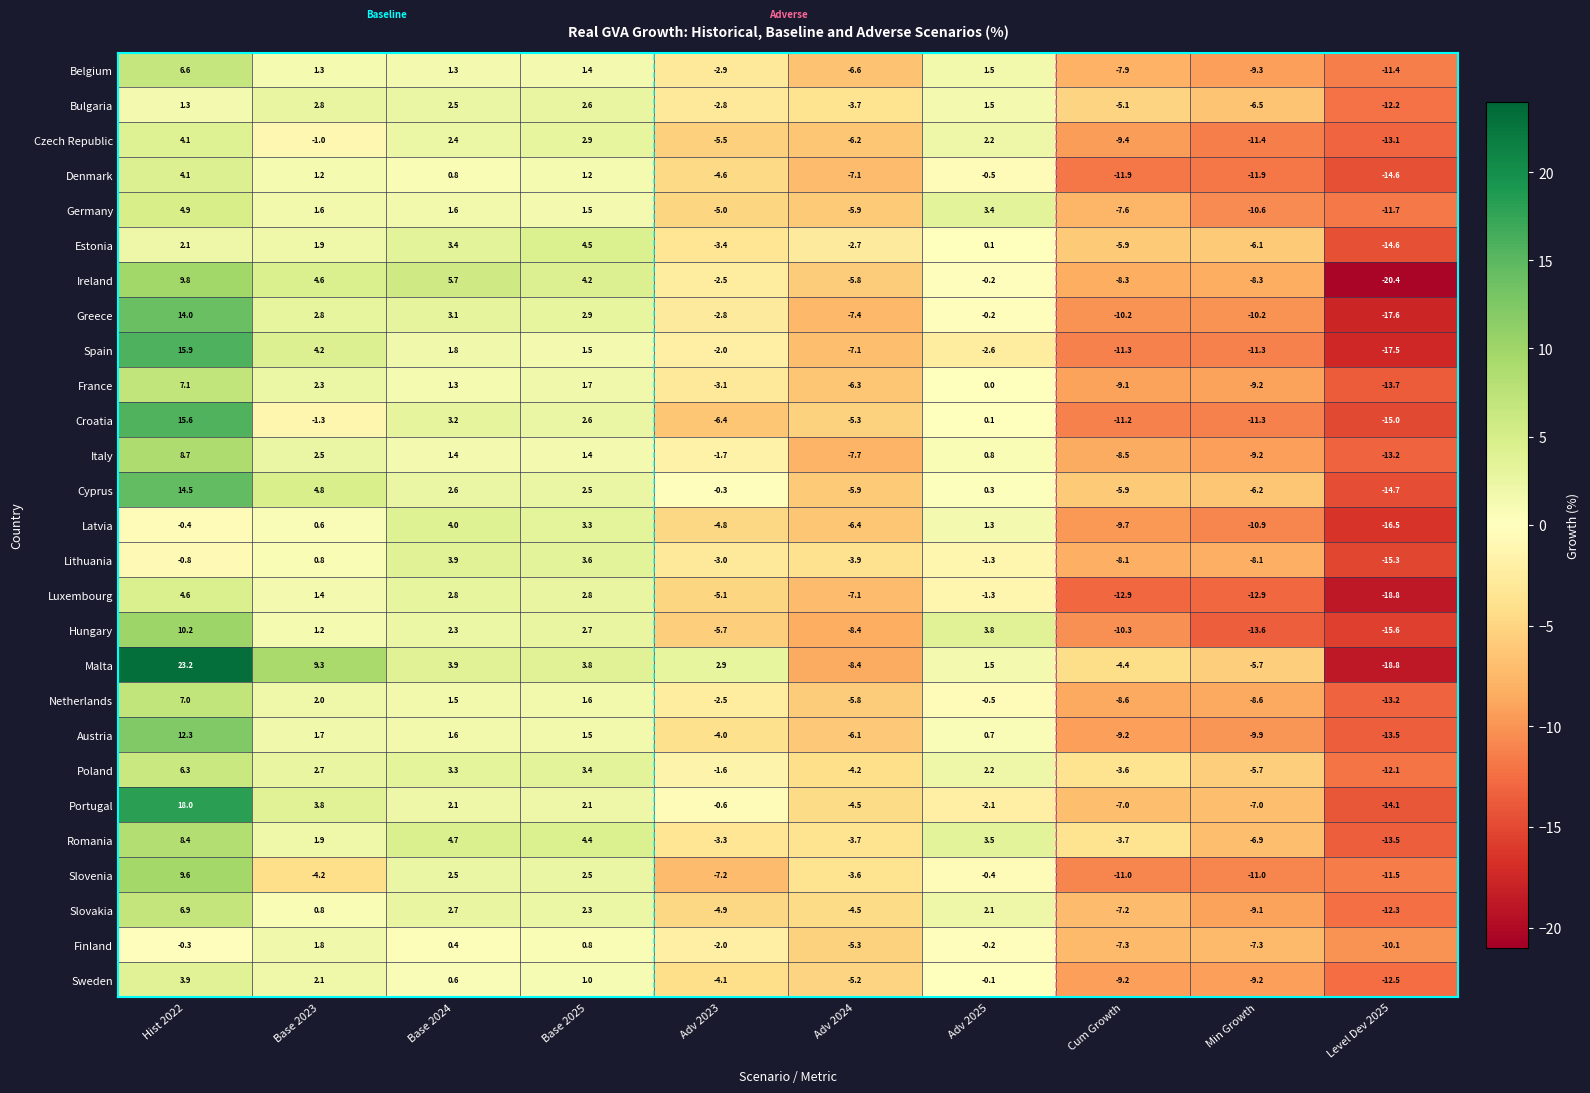

At how many categories does at least one series exceed 13?

1